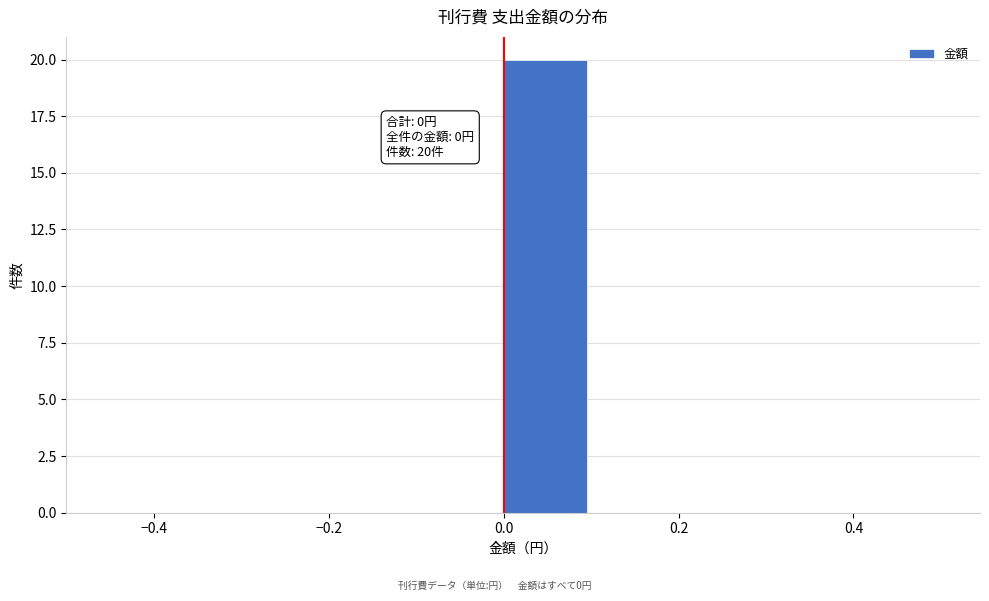

Over which range of the x-axis is the bar tallest?

0.0 to 0.1